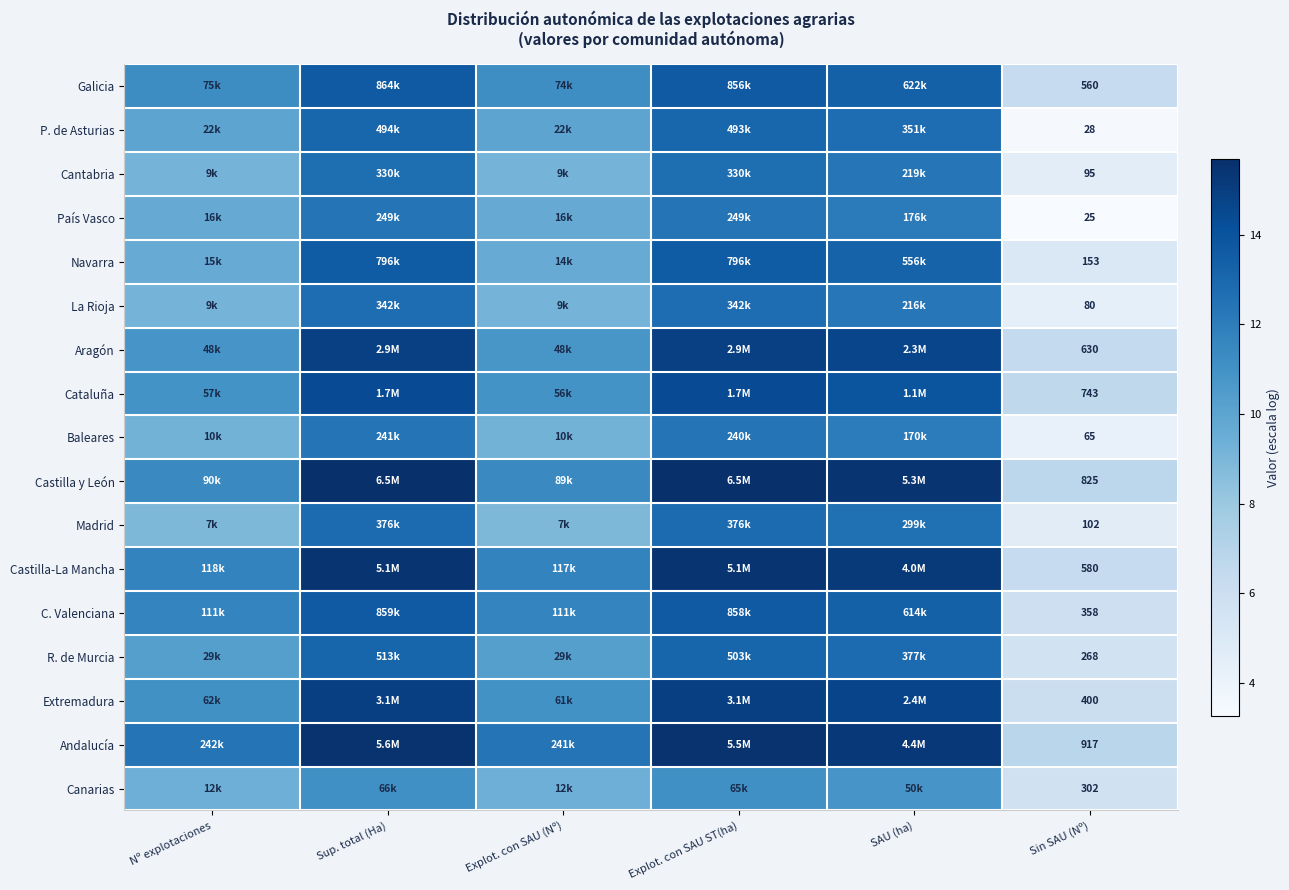

How many data points in Cantabria are less than 12?

3